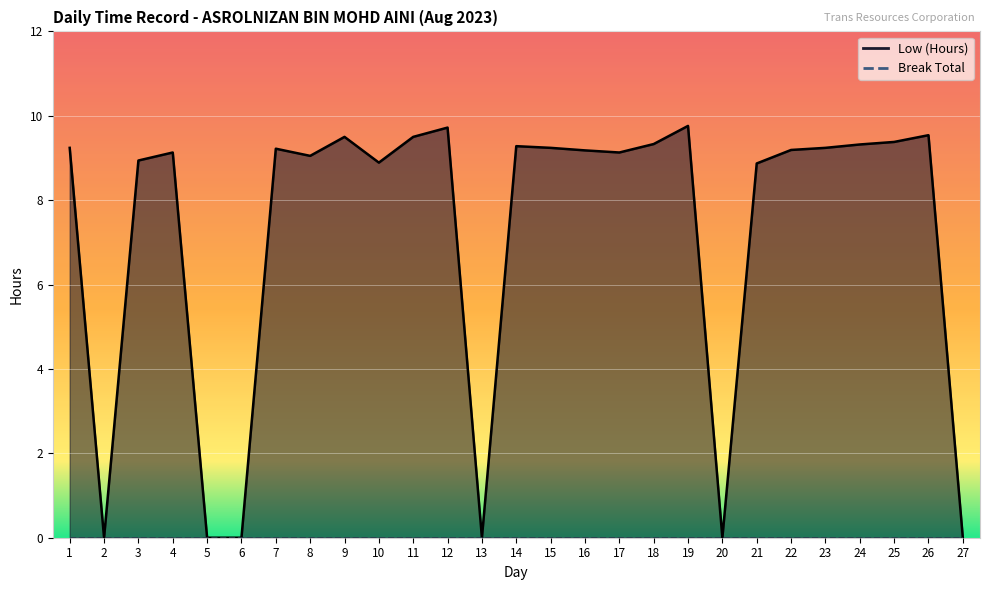

What is the average value?

7.2